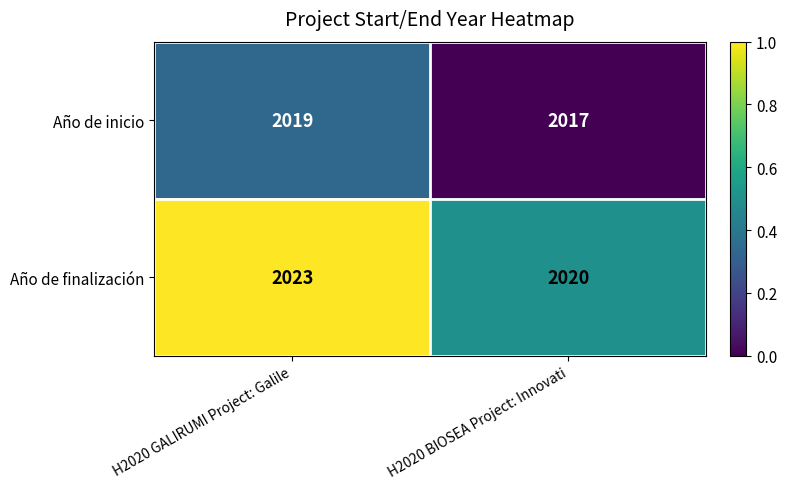

Which series has the widest spread of values?

Año de finalización